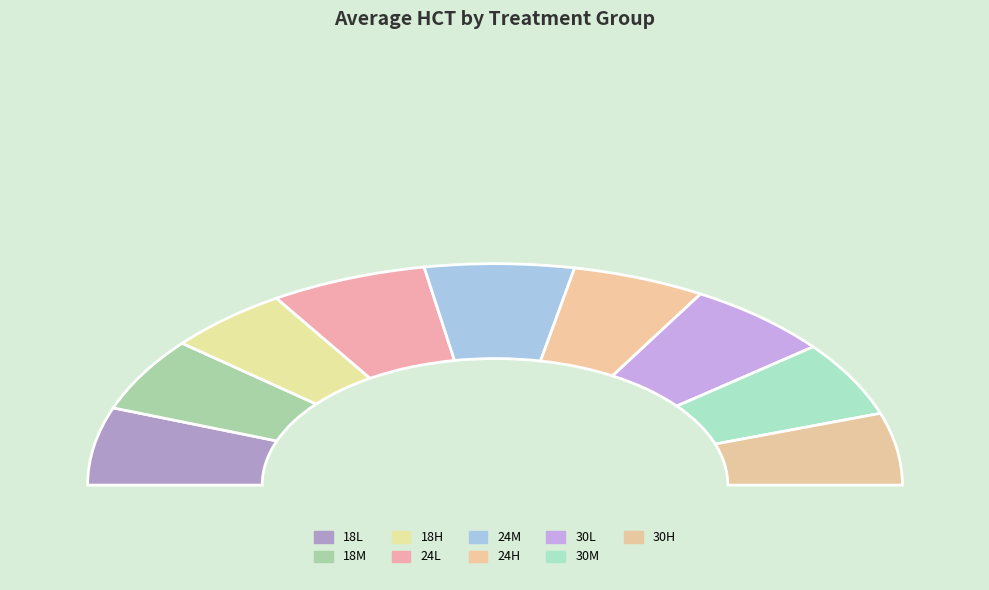

The 30L slice represents 25% of the pie. True or false?

False